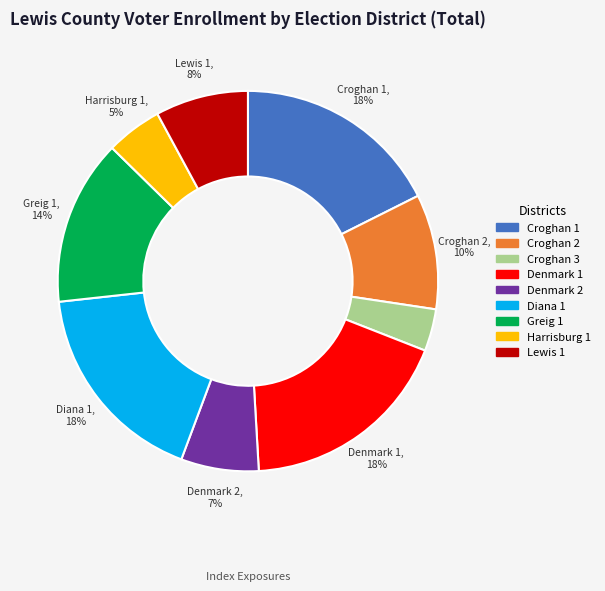

Does Diana 1 represent more than half of the total?

No